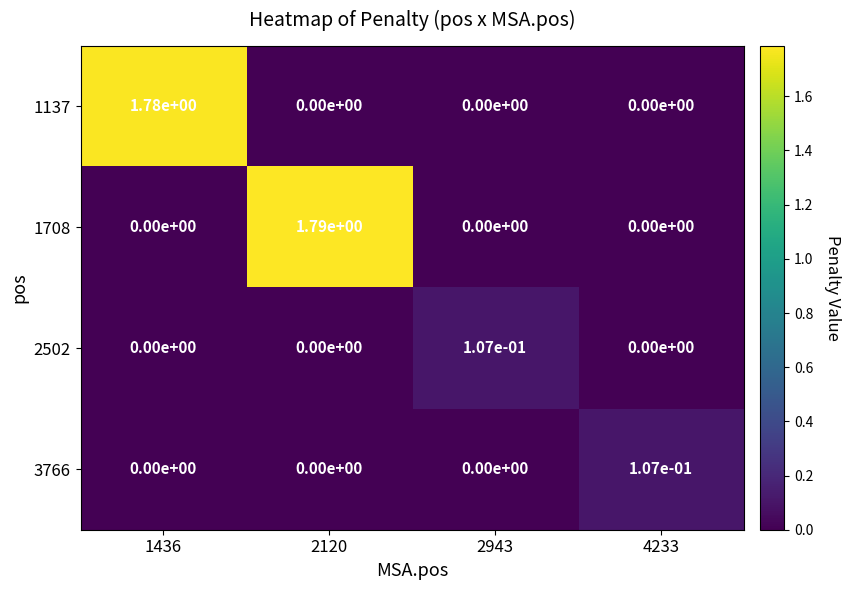

True or false: 1708 has a value of 1.1 at 2943.

False